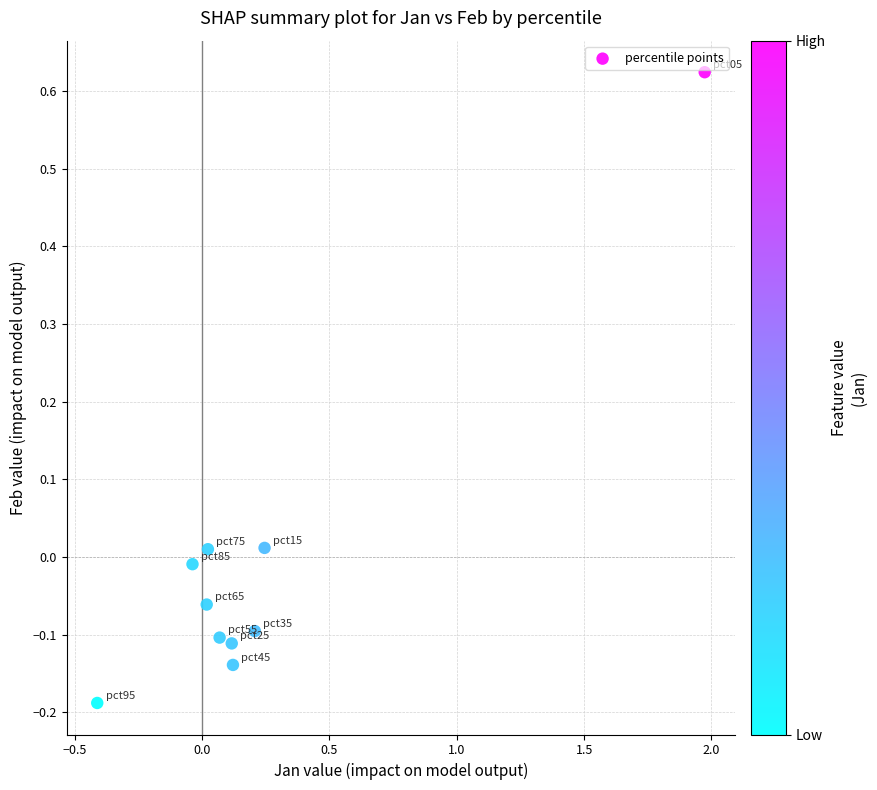

What is the range of Y values (max minus min)?

0.8